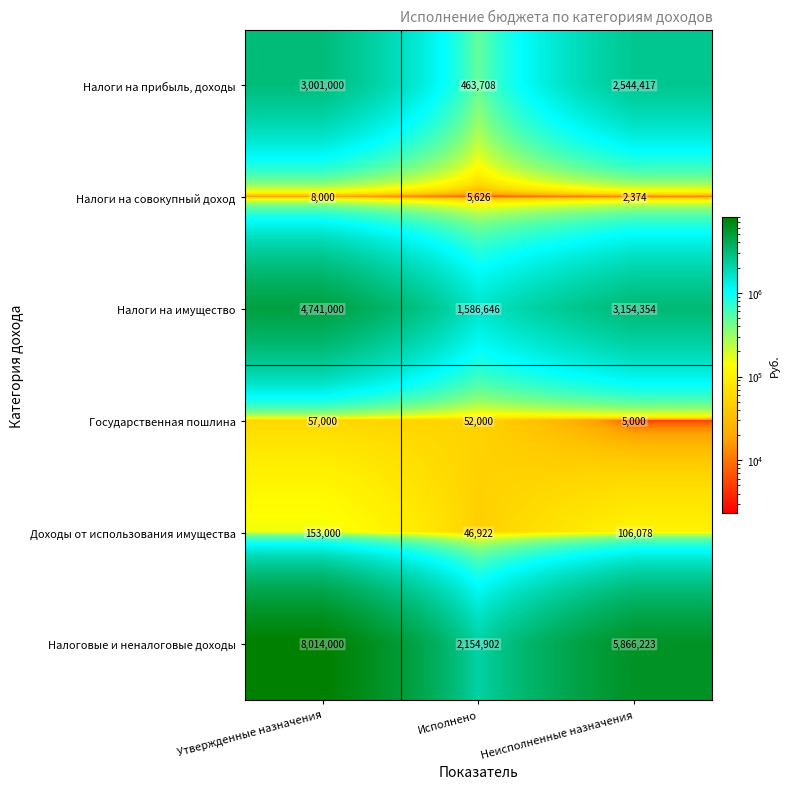

Between Утвержденные назначения and Неисполненные назначения, which series saw the biggest shift?

Налоговые и неналоговые доходы